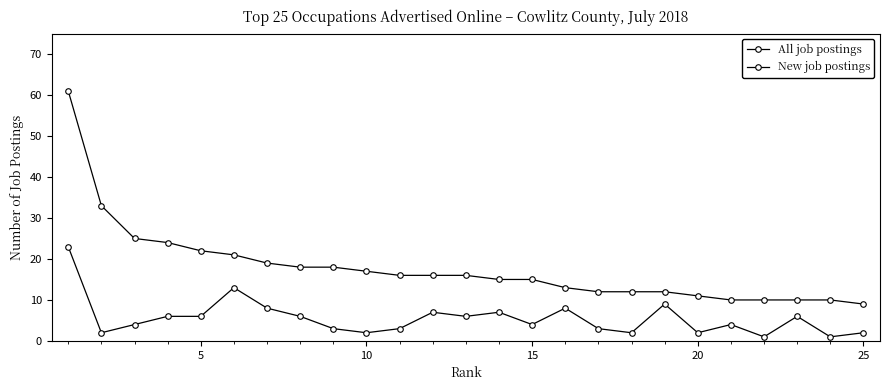

How many lines are shown in the chart?

2